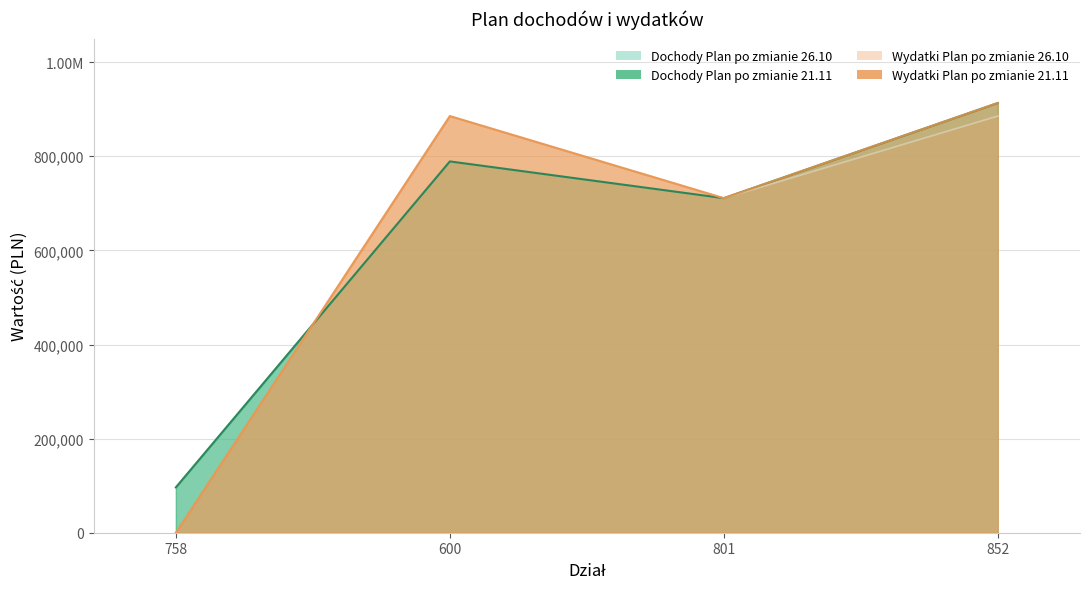

List the labels in order of Wydatki Plan po zmianie 21.11 value, smallest first.

758, 801, 600, 852